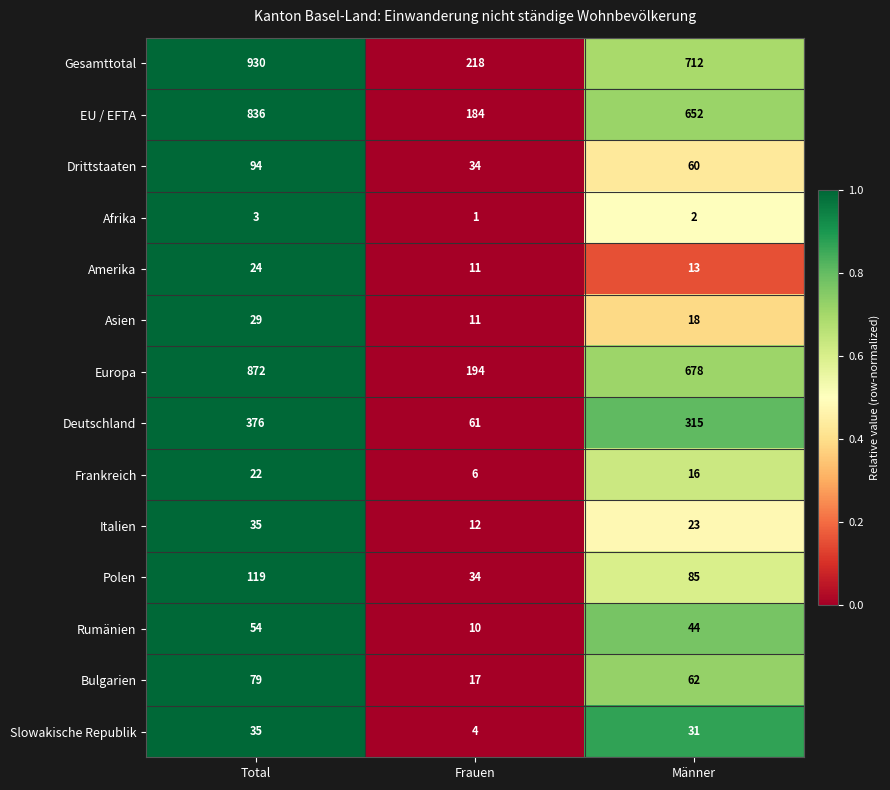

Which label corresponds to the largest value in the chart?

Total